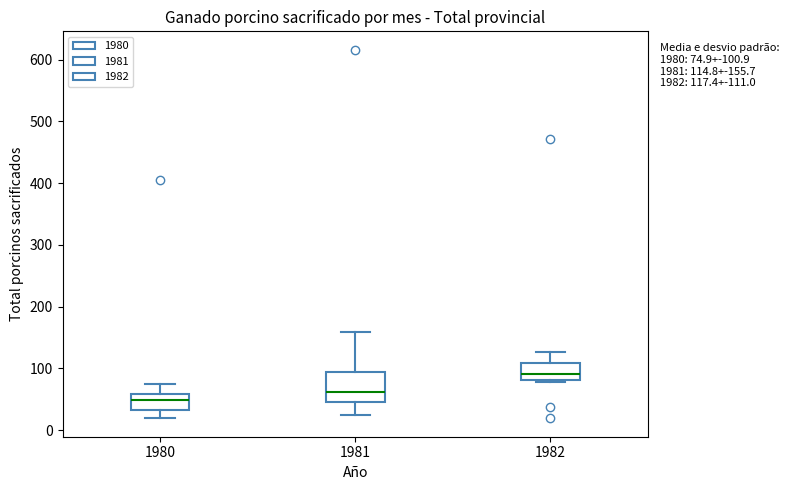

Which box's median line is the highest?

1982